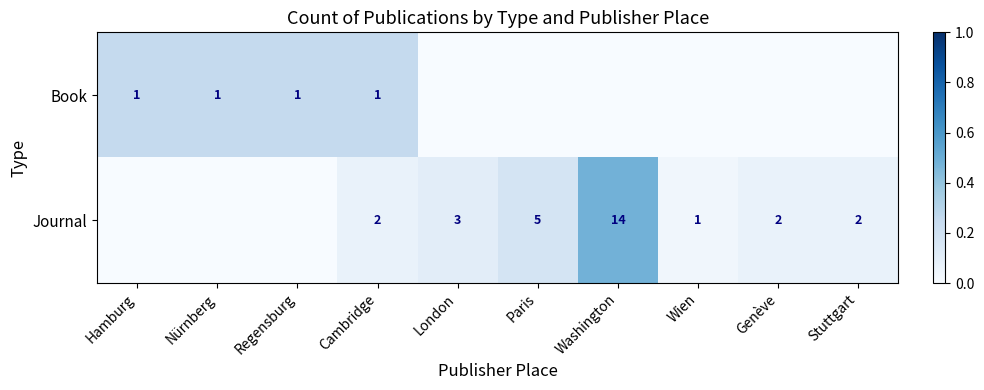

The value of Book at Regensburg is 1. True or false?

True